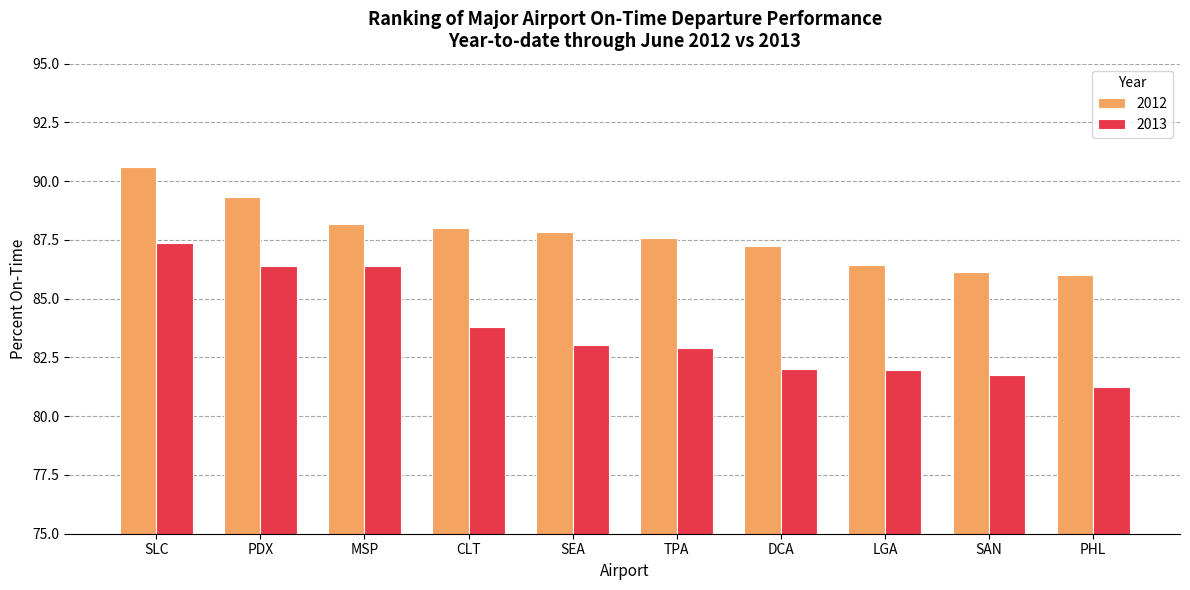

Which series has the largest range (max minus min)?

2013